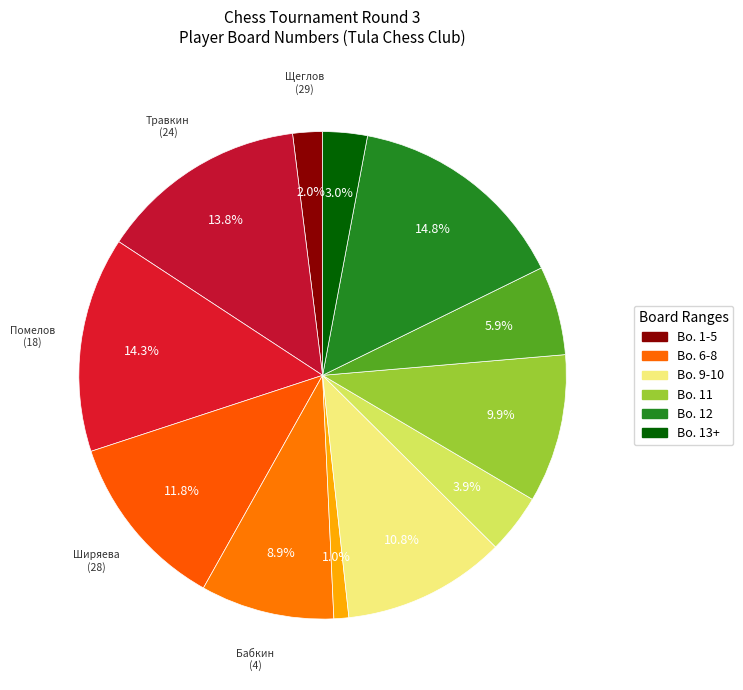

How many segments does this pie chart have?

12